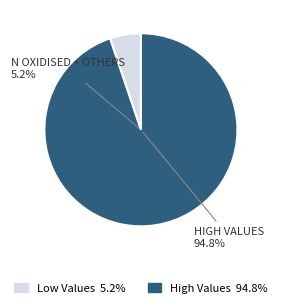

Does Oxygen Diss account for over 50% of the chart?

No